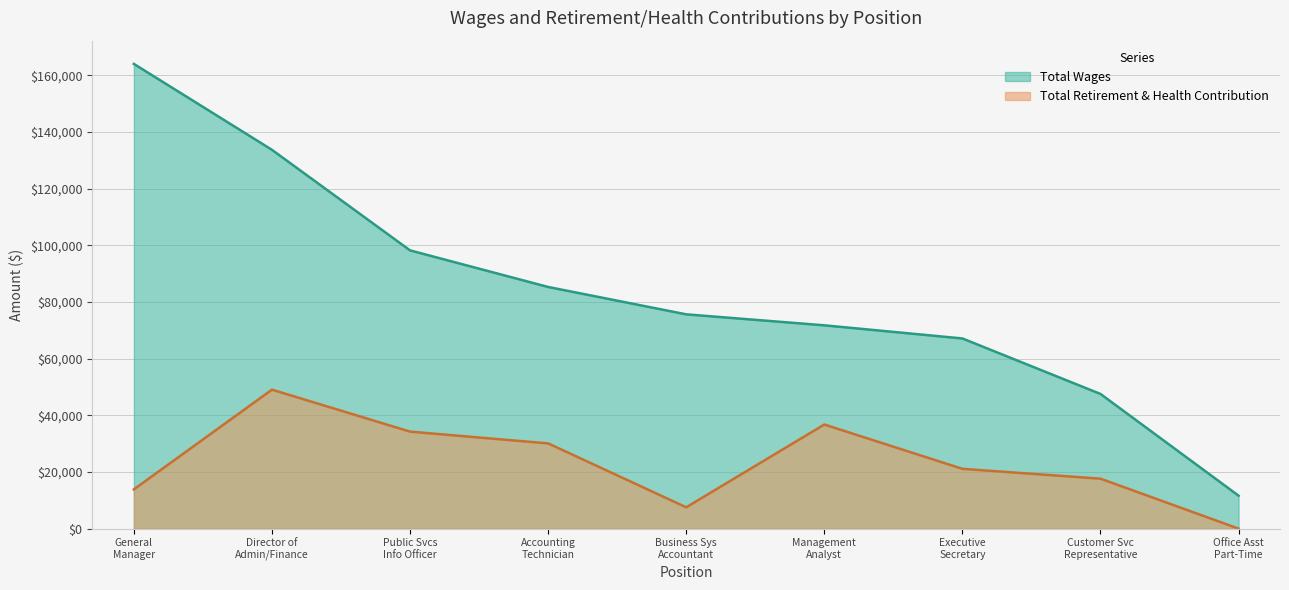

Reading left to right, list all the values displayed in this chart.

Total Wages: General
Manager=164095	Director of
Admin/Finance=133756	Public Svcs
Info Officer=98250	Accounting
Technician=85328	Business Sys
Accountant=75665	Management
Analyst=71787	Executive
Secretary=67147	Customer Svc
Representative=47553	Office Asst
Part-Time=11627
Total Retirement & Health Contribution: General
Manager=13859	Director of
Admin/Finance=49070	Public Svcs
Info Officer=34250	Accounting
Technician=30094	Business Sys
Accountant=7533	Management
Analyst=36761	Executive
Secretary=21111	Customer Svc
Representative=17635	Office Asst
Part-Time=0